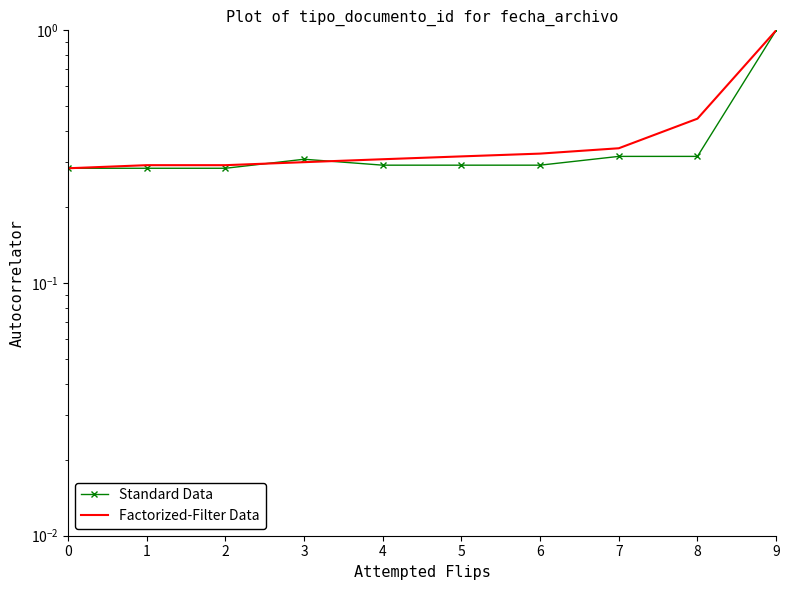

Reading right to left, extract all data points from this chart.

Standard Data: 9=1.0	8=0.3	7=0.3	6=0.3	5=0.3	4=0.3	3=0.3	2=0.3	1=0.3	0=0.3
Factorized-Filter Data: 9=1.0	8=0.4	7=0.3	6=0.3	5=0.3	4=0.3	3=0.3	2=0.3	1=0.3	0=0.3